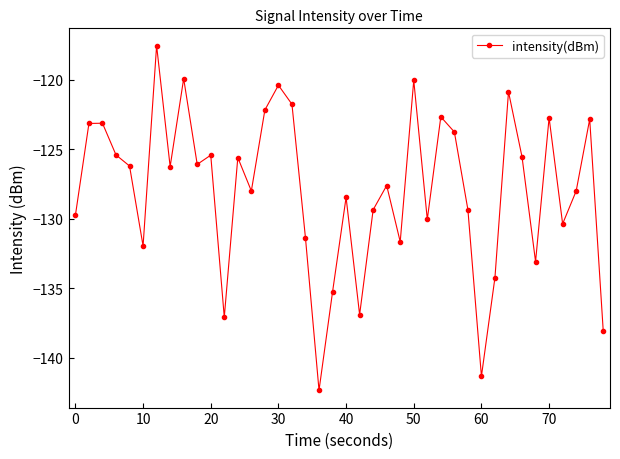

What is the difference between the maximum and minimum values?

24.8